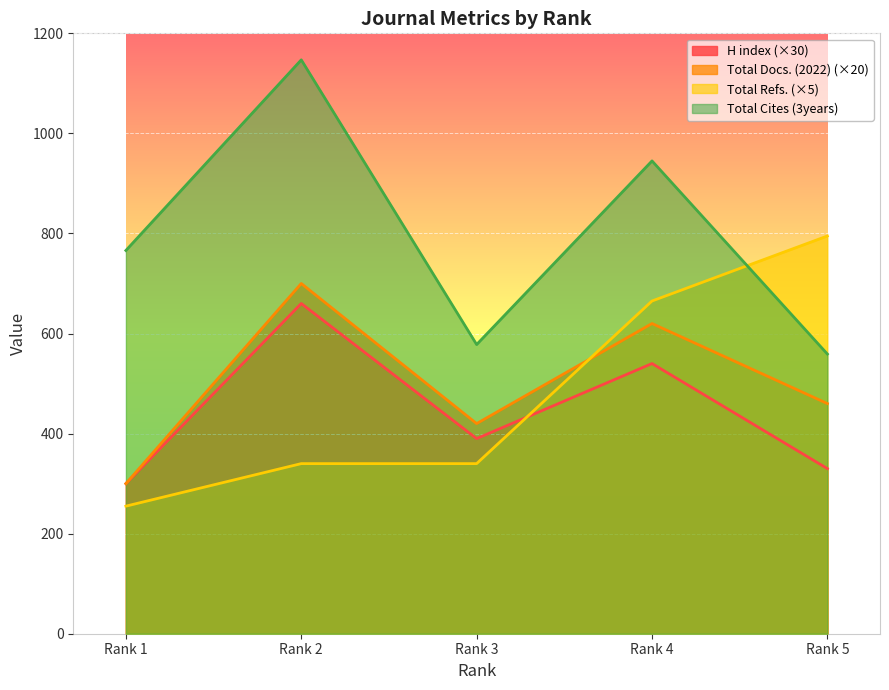

What is the value of the Total Docs. (2022) point at the 4th from the left?

620